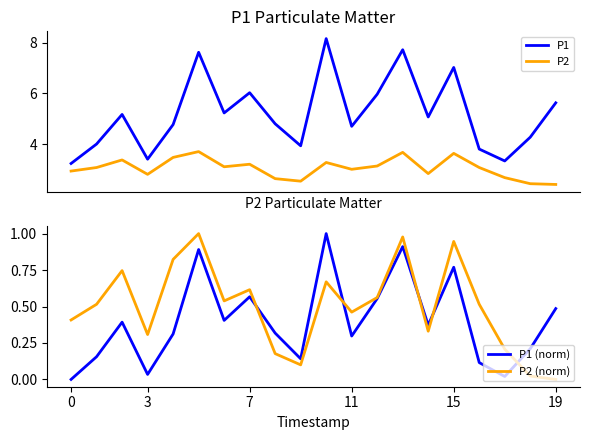

The value of P2 at 18 is 4.3. True or false?

False